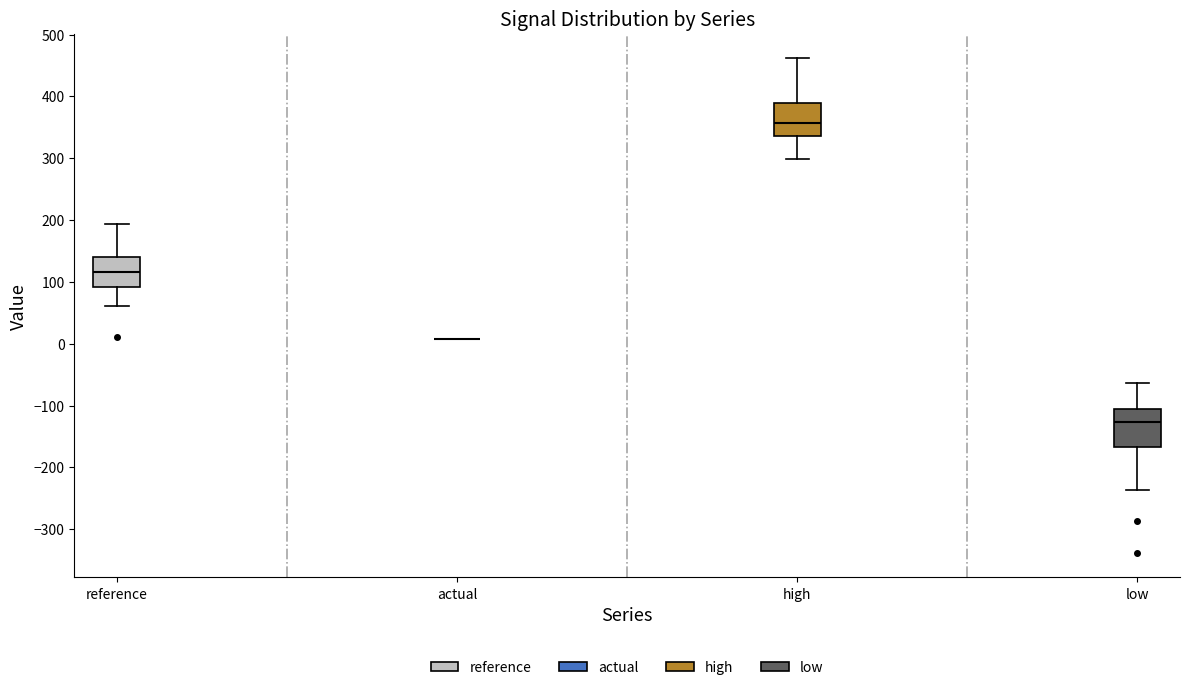

Reading left to right, transcribe this box plot: for each box, give where its median line is, the range the box spans, and where its two whiskers end, as read against the y-axis. The values are not printed on the chart, so give them approximately, as read against the axis.

reference: median 120, box 90 to 140, whiskers 60 to 190
actual: box collapsed to a line at 10, whiskers 10 to 10
high: median 360, box 340 to 390, whiskers 300 to 460
low: median -130, box -170 to -110, whiskers -240 to -60